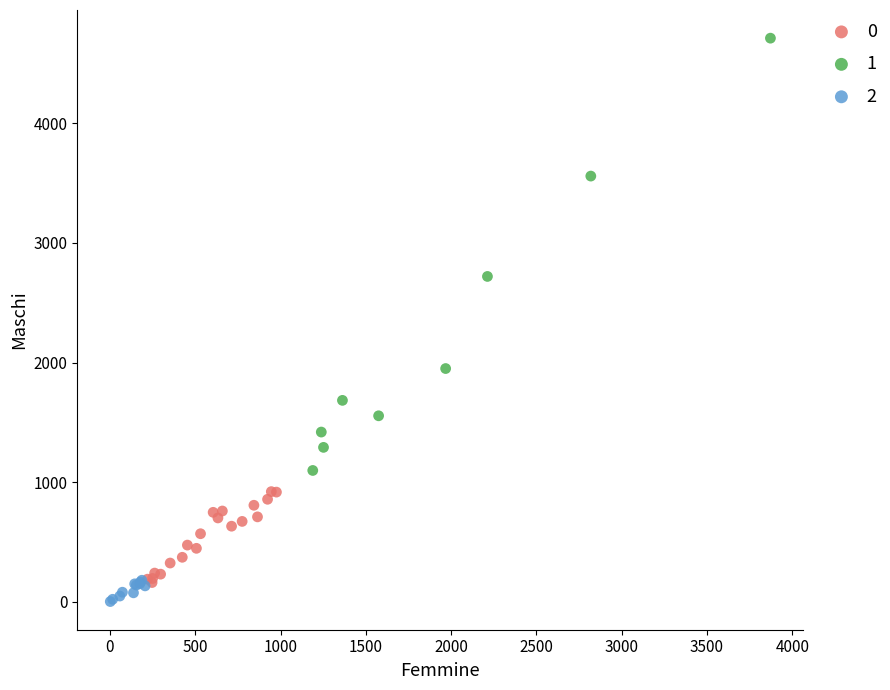

Which series contains the lowest Y value?

2